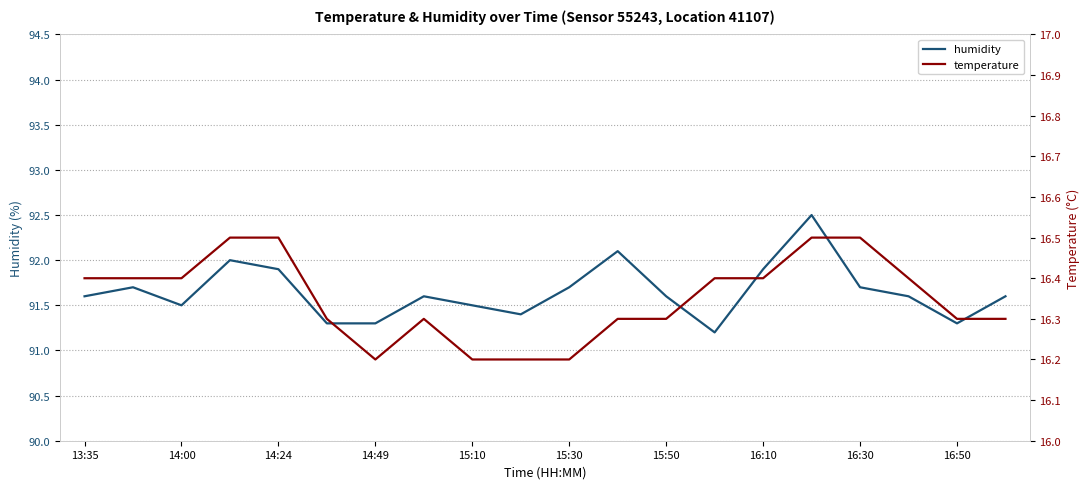

Rank the series by their average value, from lowest to highest.

temperature, humidity